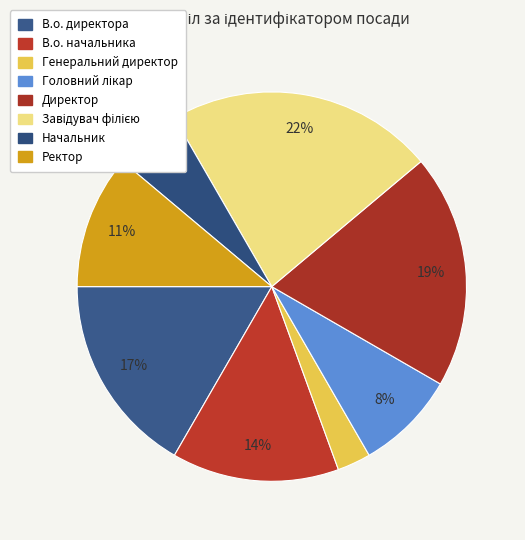

How many slices are in this pie chart?

8